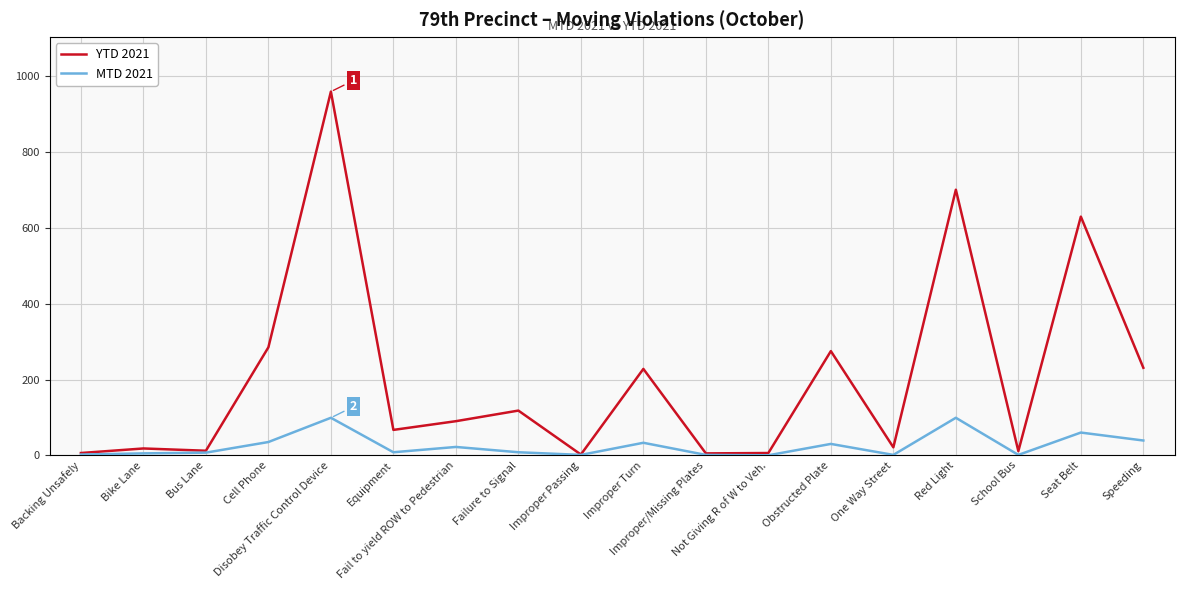

Rank the series by their maximum value, from lowest to highest.

MTD 2021, YTD 2021